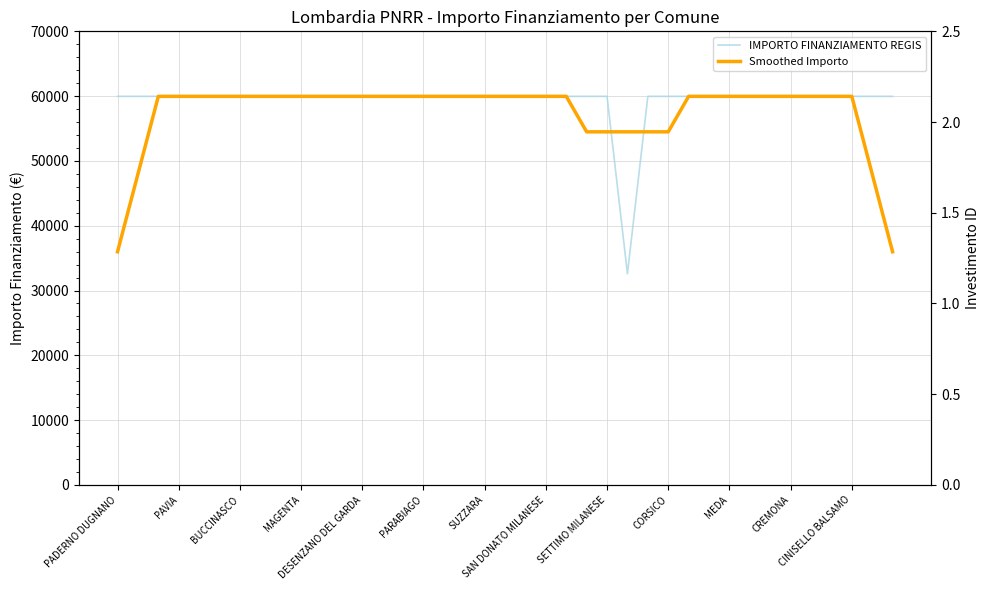

What is the difference between the highest and lowest values at 35?

59964.6